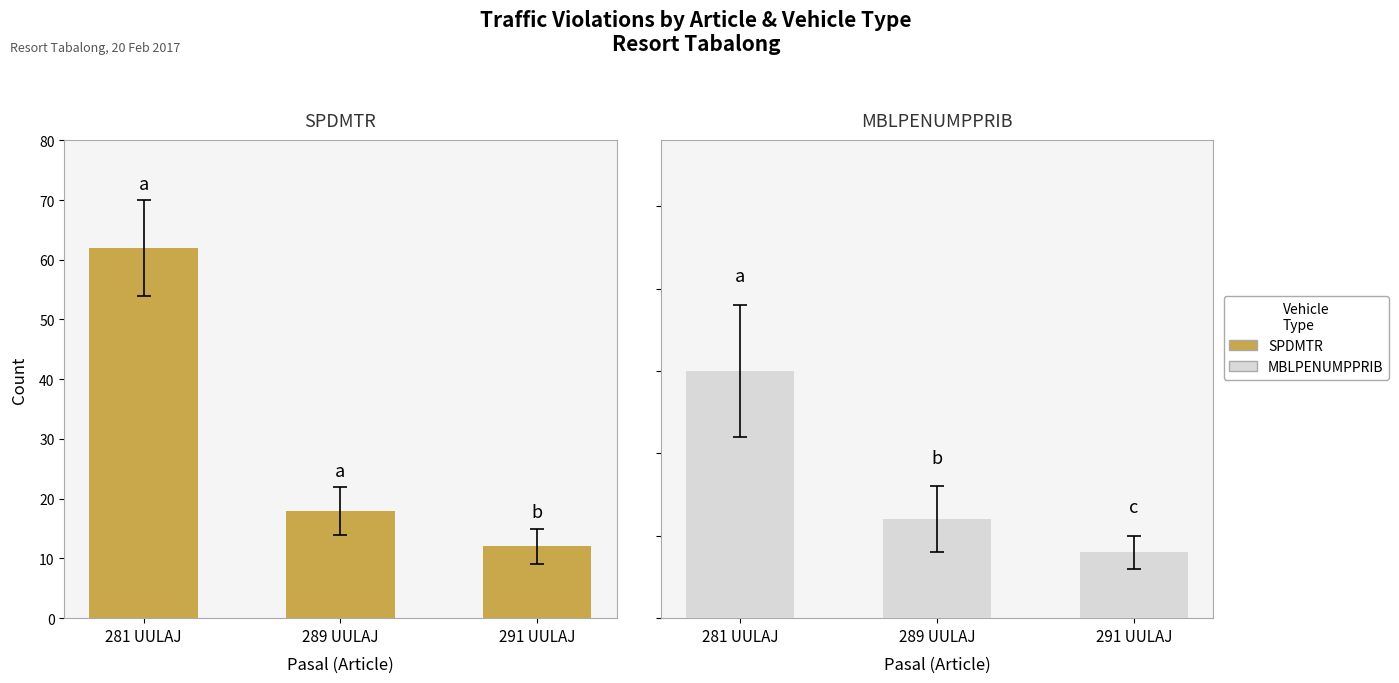

Is it true that SPDMTR equals 12 at 291 UULAJ?

True